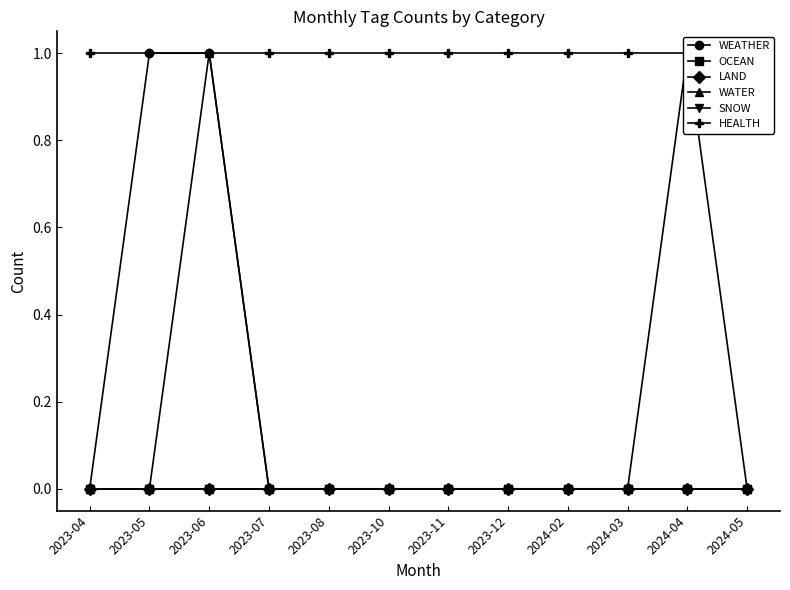

At which label does OCEAN reach its peak?

2023-04